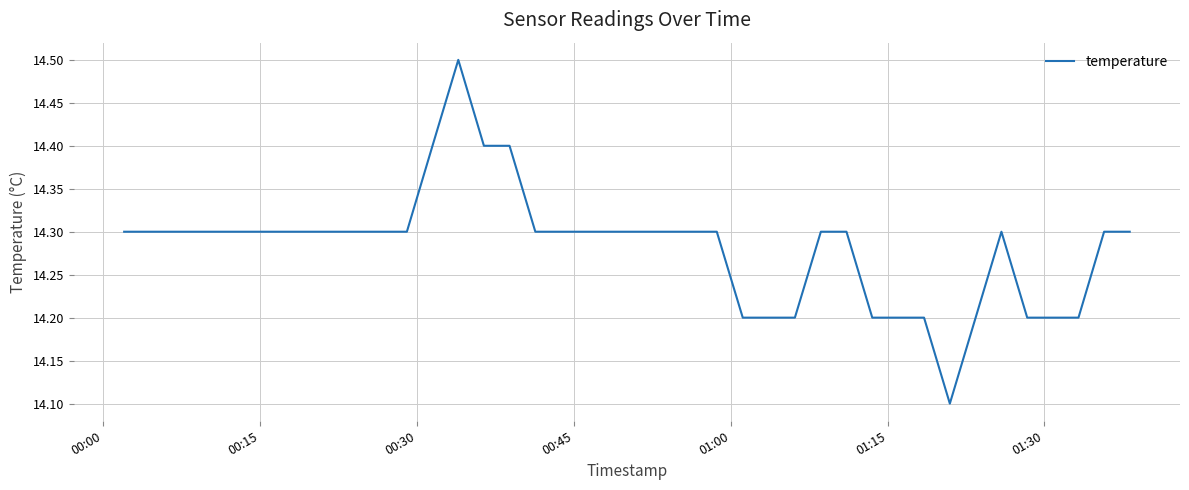

Count the number of data series in this chart.

1